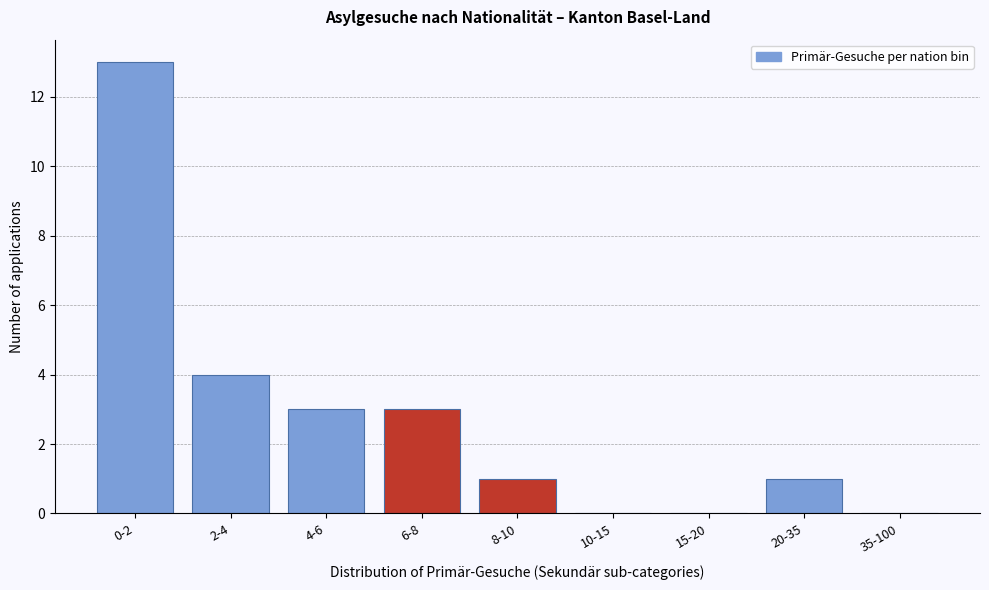

Reading left to right, transcribe all the data shown in this chart.

0-2=13	2-4=4	4-6=3	6-8=3	8-10=1	10-15=0	15-20=0	20-35=1	35-100=0